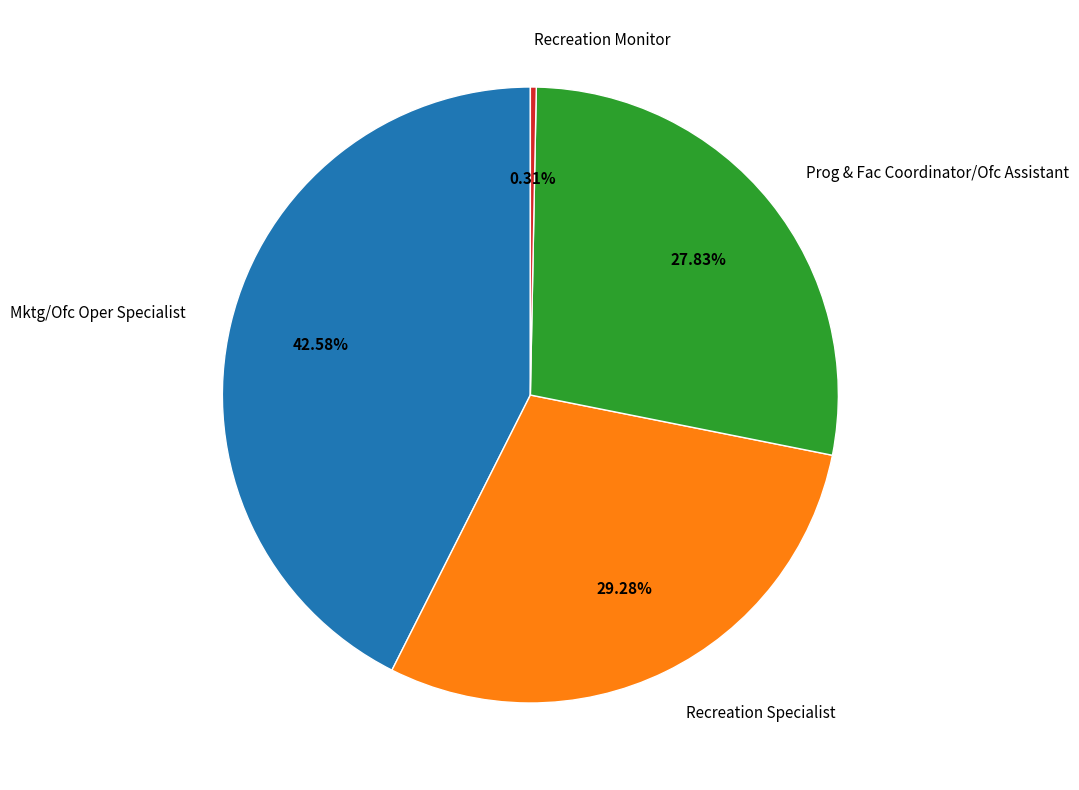

Rank the categories by value from lowest to highest.

Recreation Monitor, Prog & Fac Coordinator/Ofc Assistant, Recreation Specialist, Mktg/Ofc Oper Specialist